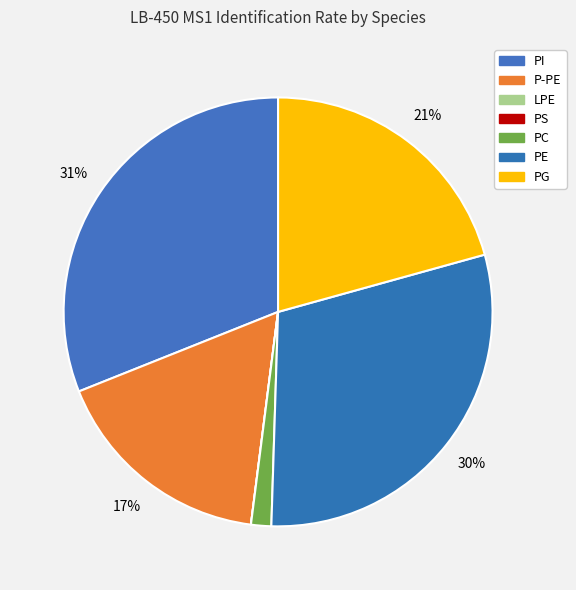

Rank the categories by value from highest to lowest.

PI, PE, PG, P-PE, PC, LPE, PS